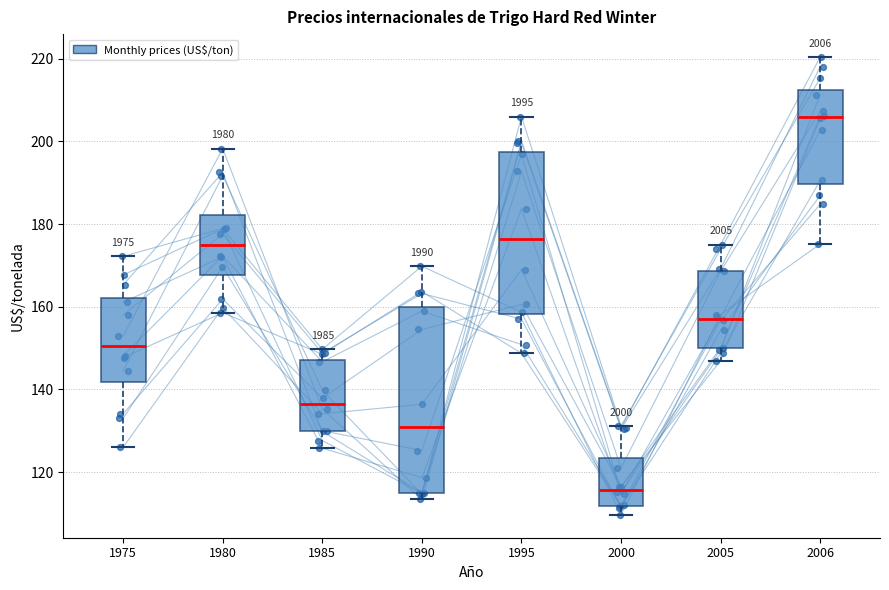

Which box is the tallest, from its lower edge to its upper edge?

1990